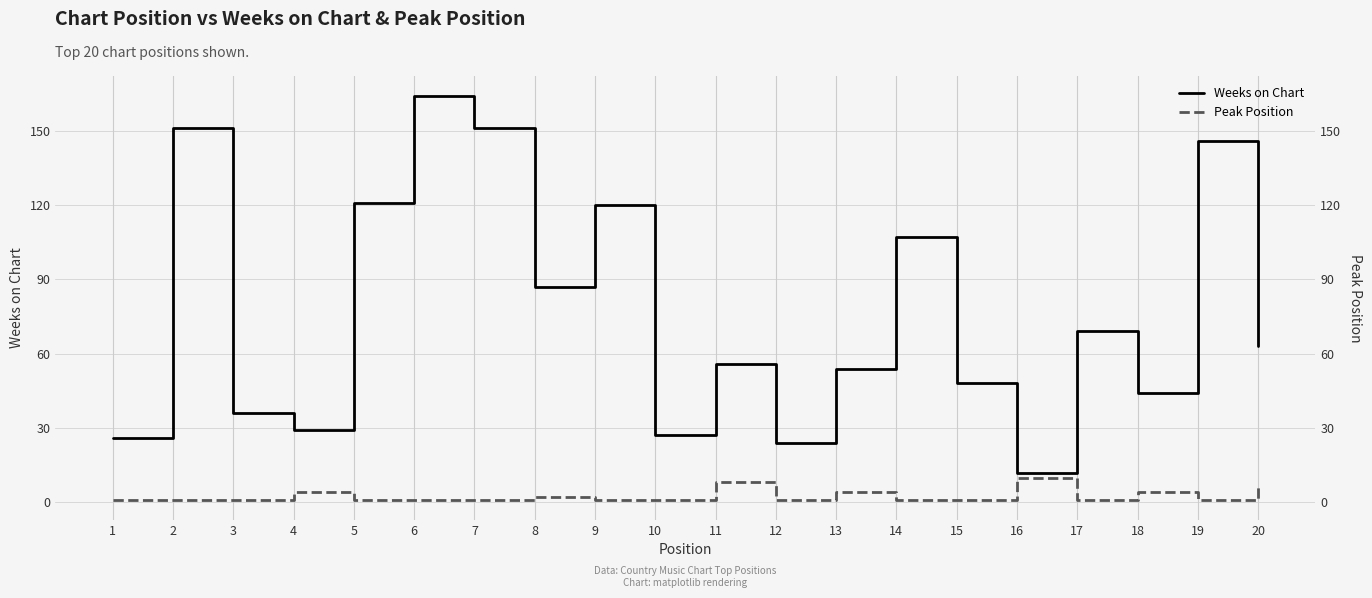

What is the sum of all Peak Position values?

51